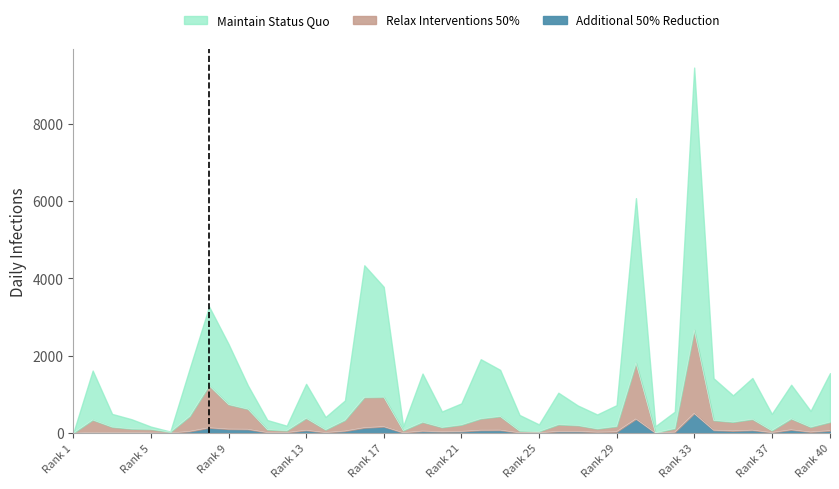

How many interior local peaks does the Relax Interventions 50% series have?

11